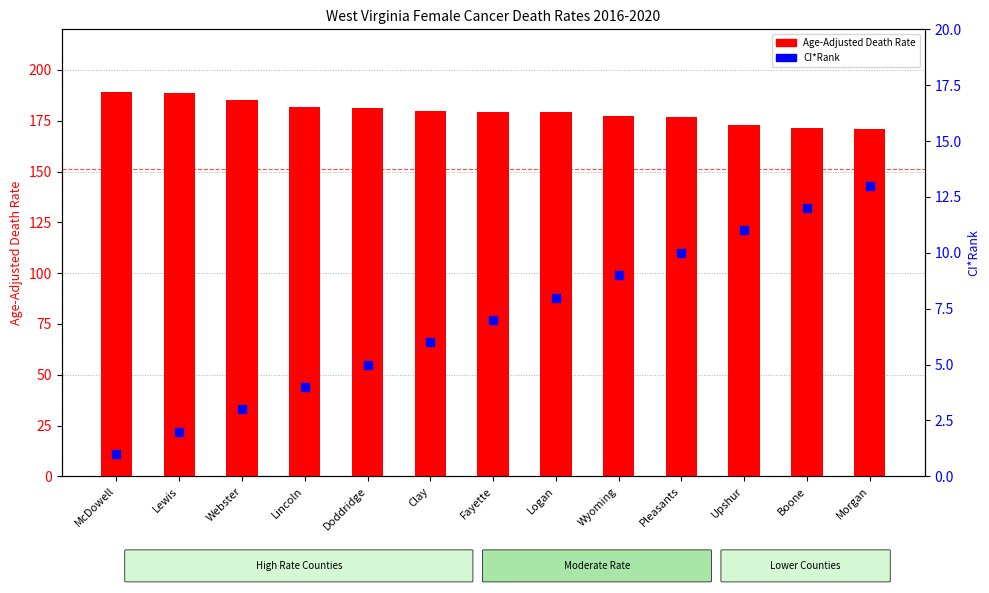

At how many categories does at least one series exceed 178?

8